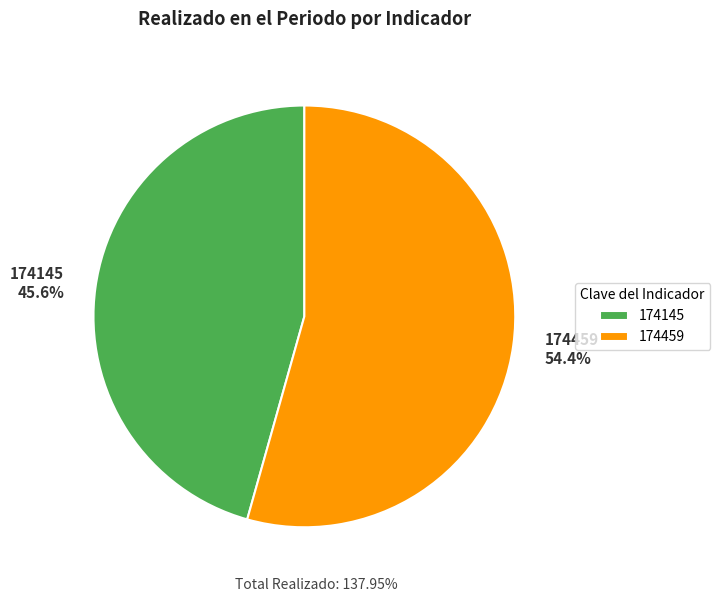

To the nearest percent, what portion does 174145 represent?

46%